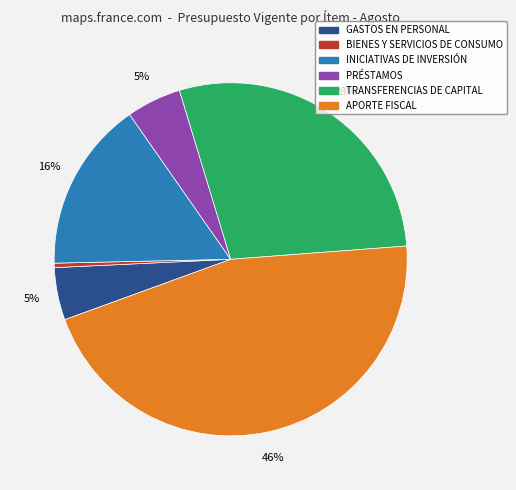

To the nearest percent, what is the average slice percentage?

17%